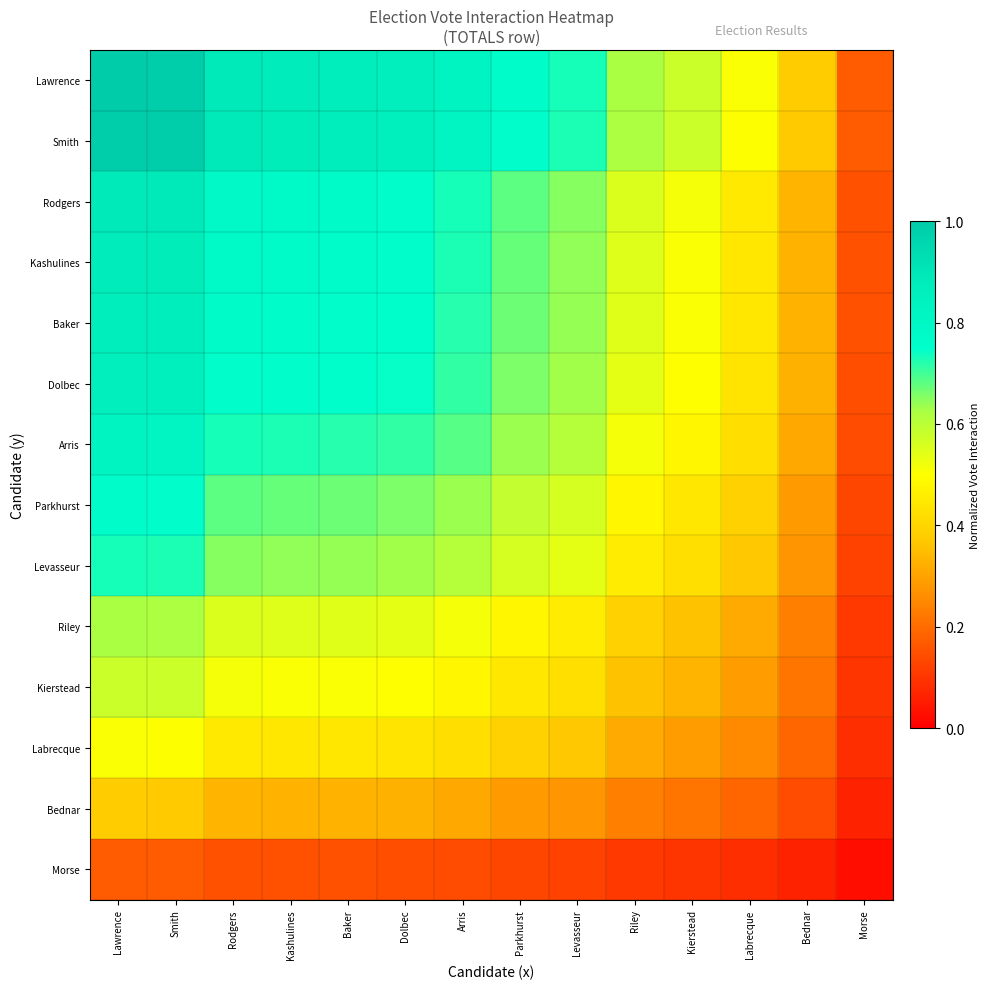

What is the maximum value shown in the chart?

1.0